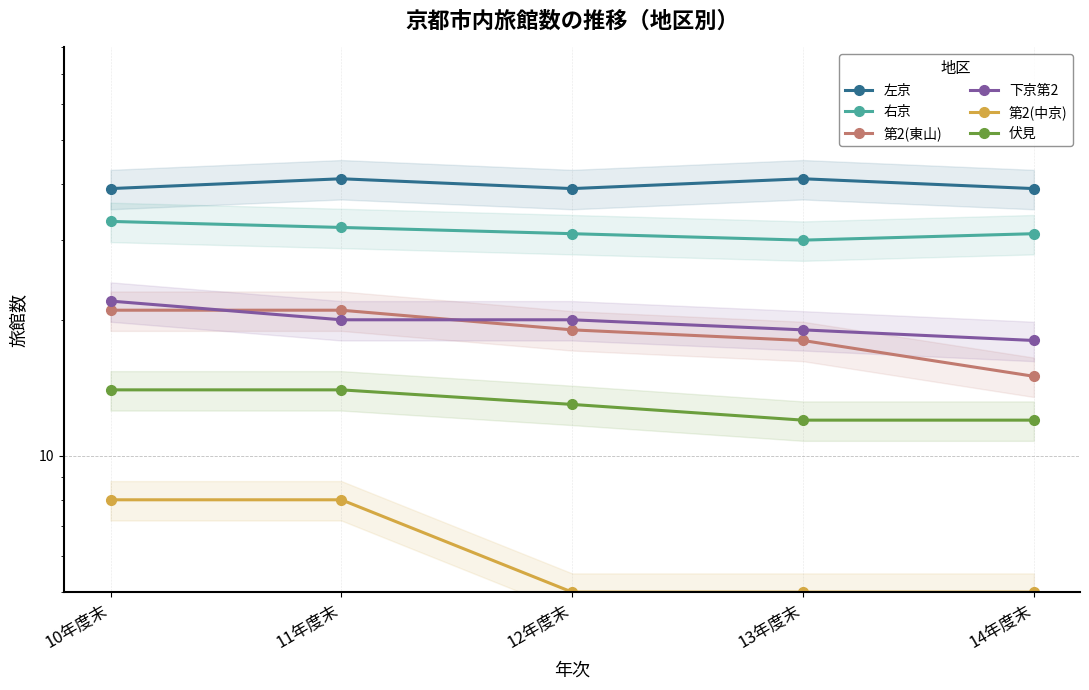

What is the sum of the 第2(東山) values at 11年度末 and 10年度末?

42